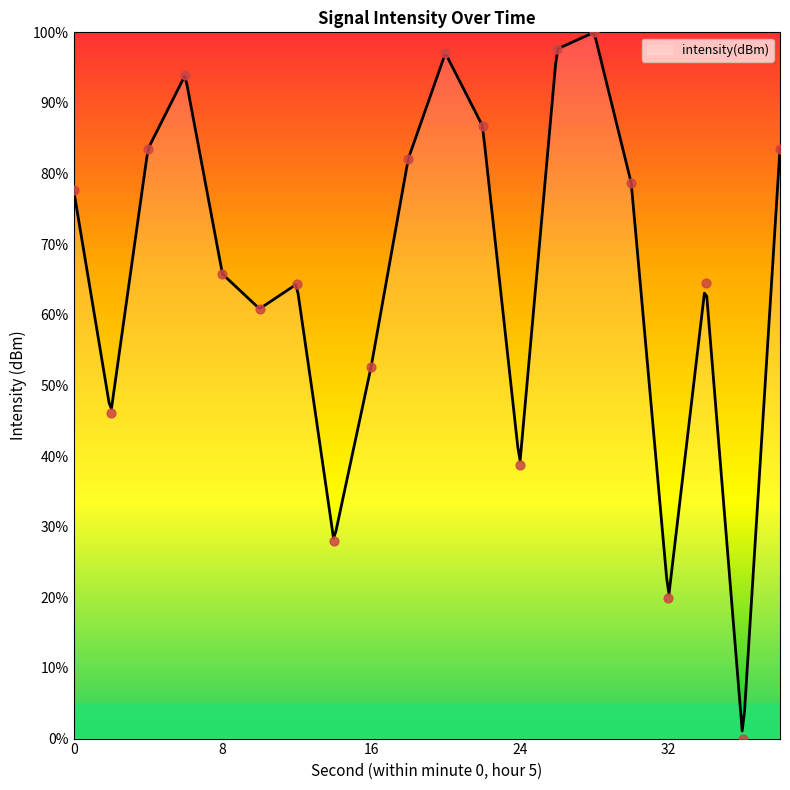

Which has a higher value, 10 or 14?

10